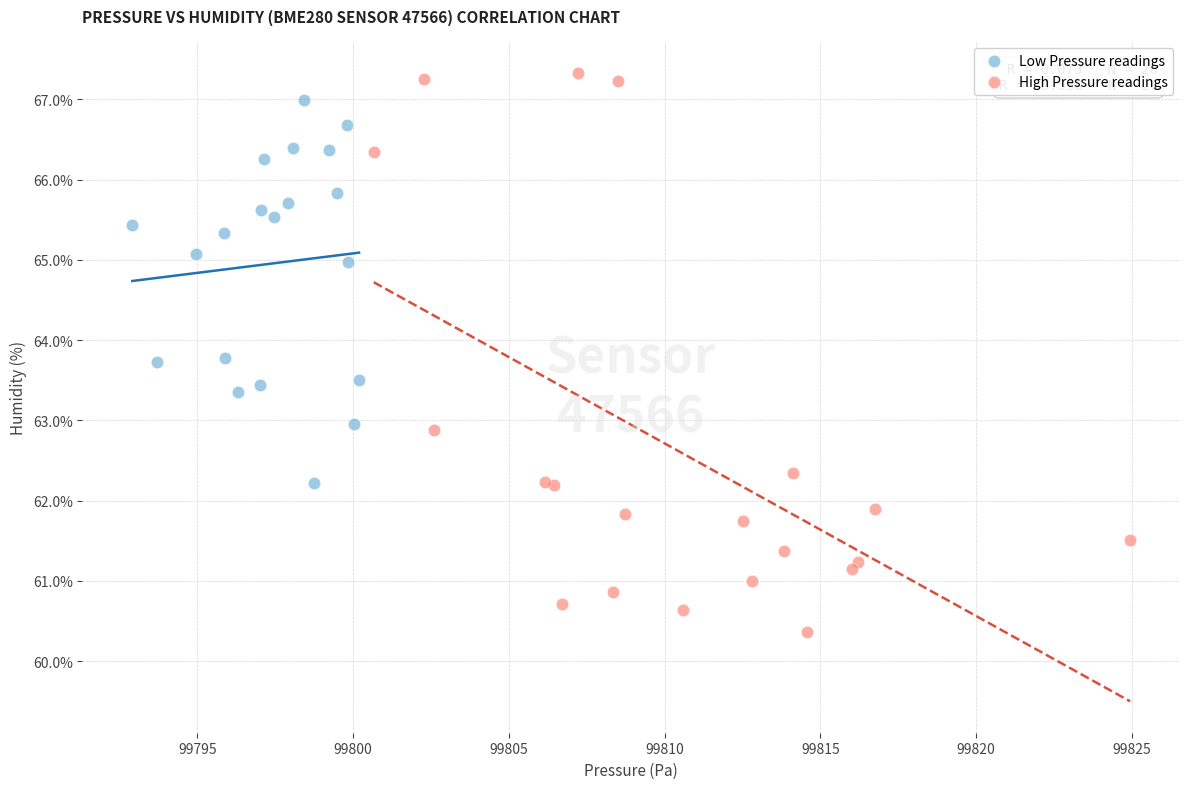

Which series has the largest Y range (max minus min)?

High Pressure readings